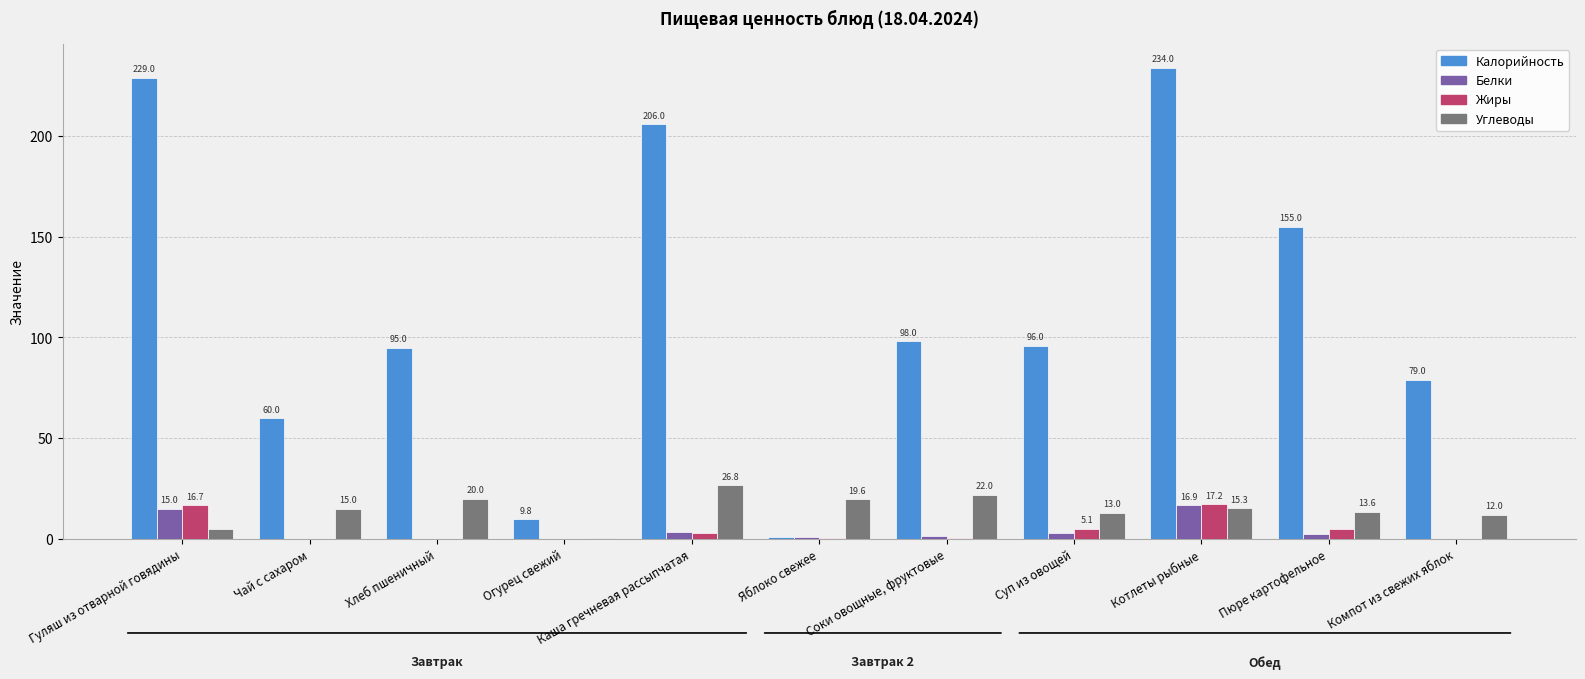

What is the difference between the Калорийность values at Пюре картофельное and Чай с сахаром?

95.0